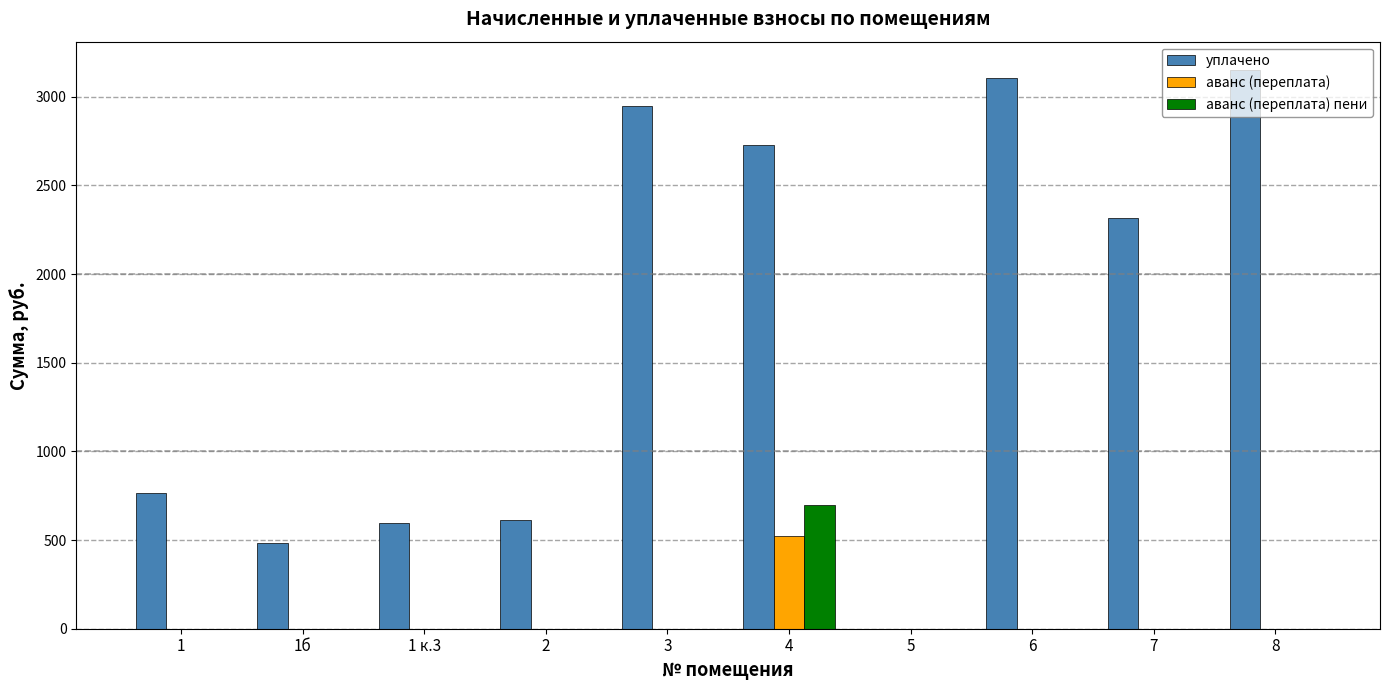

What is the average value of the уплачено series?

1671.3